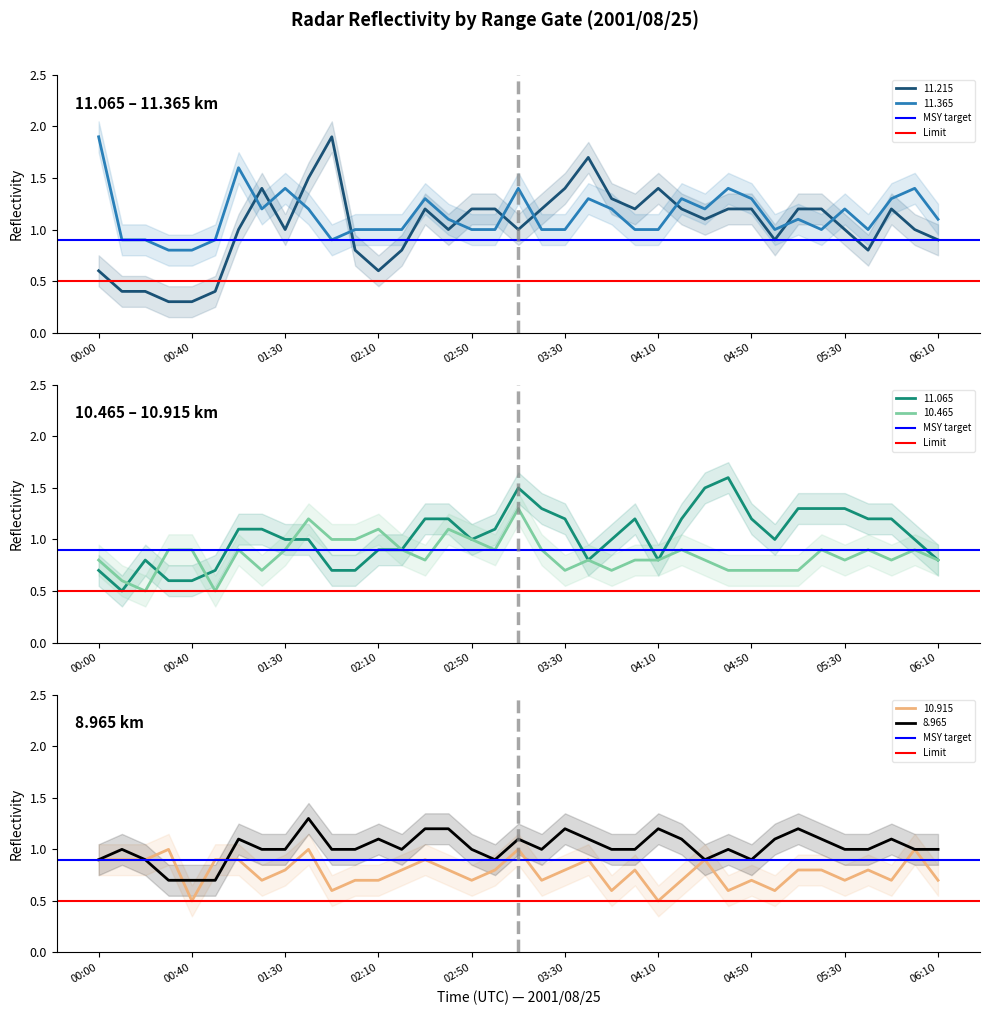

What is the sum of all Limit values?

1.0